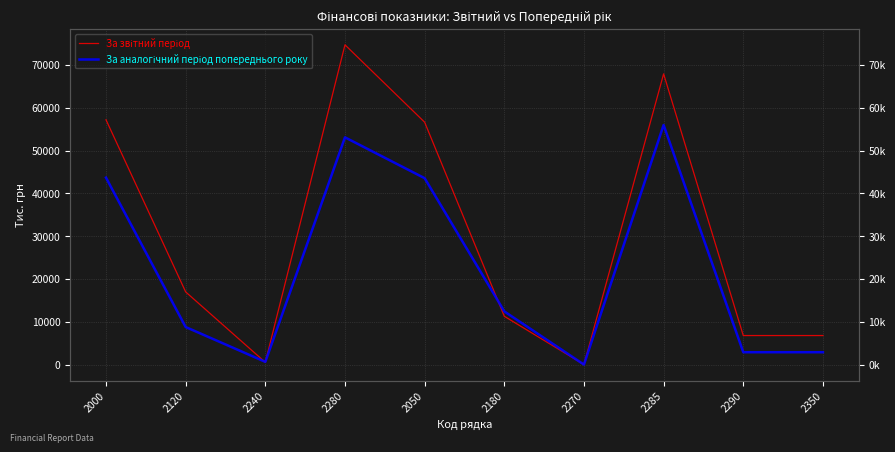

Which series has the widest spread of values?

За звітний період